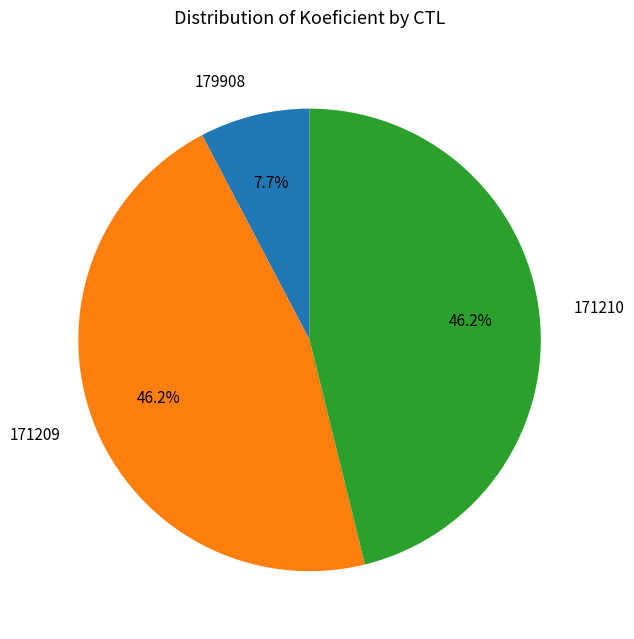

What is the smallest slice in the pie chart?

179908